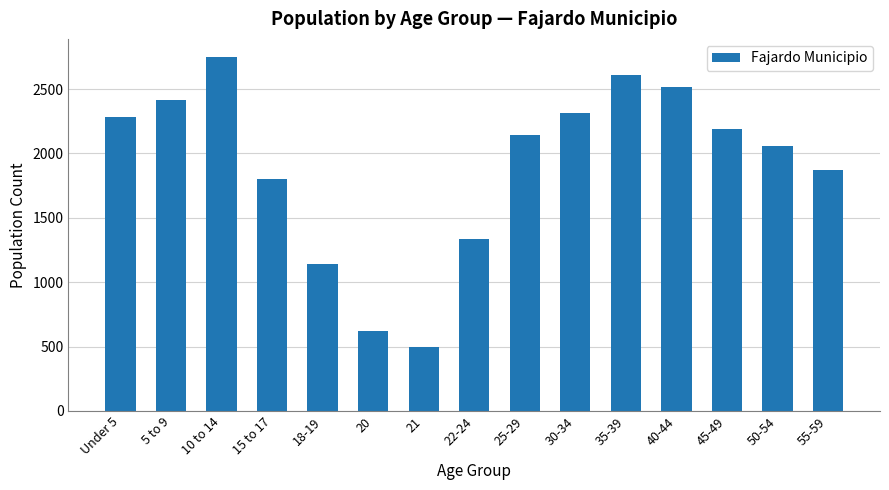

List the labels in order of value, smallest first.

21, 20, 18-19, 22-24, 15 to 17, 55-59, 50-54, 25-29, 45-49, Under 5, 30-34, 5 to 9, 40-44, 35-39, 10 to 14